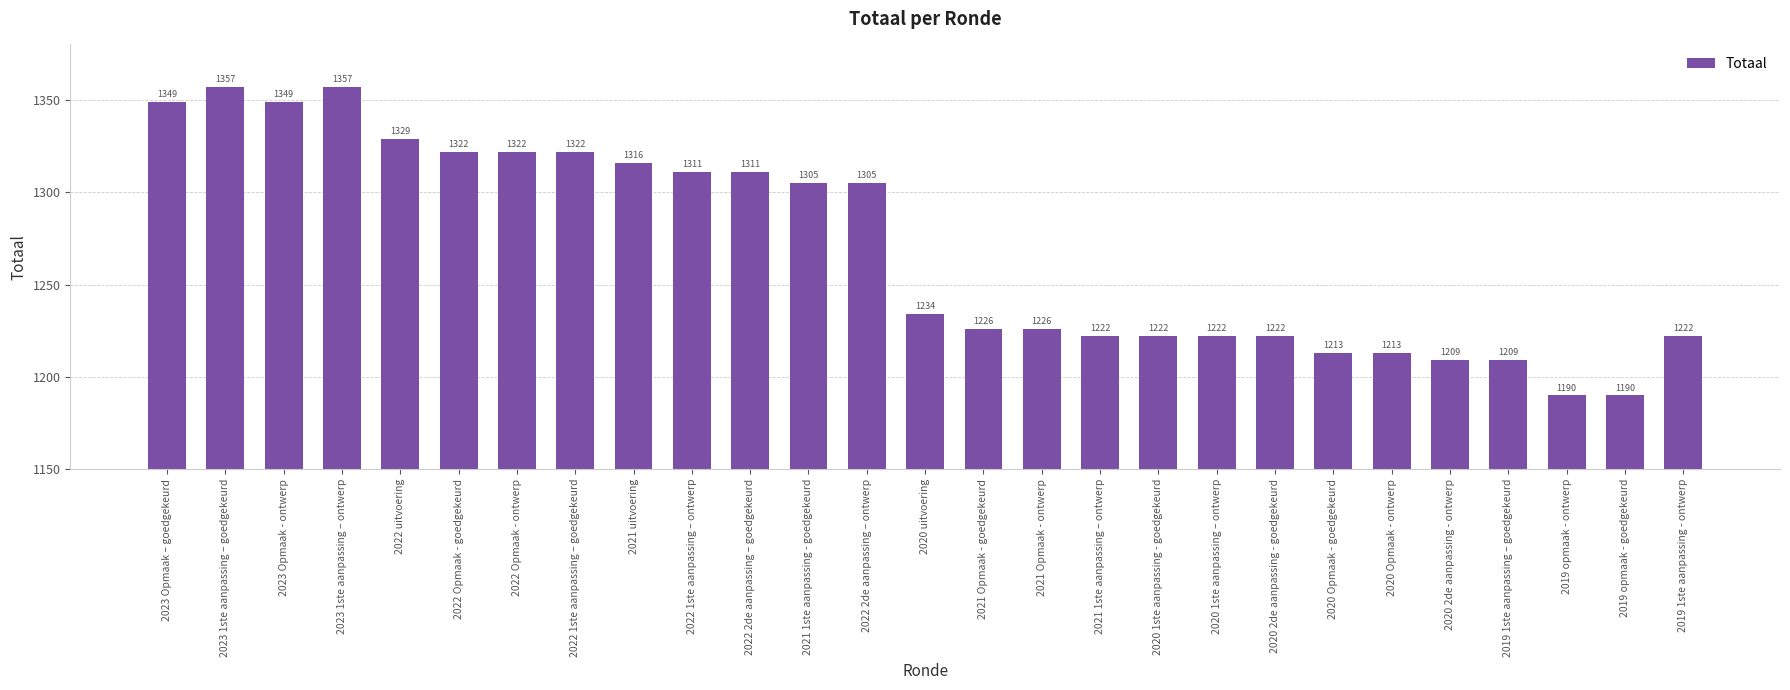

What position from the left is 2022 1ste aanpassing – goedgekeurd?

8